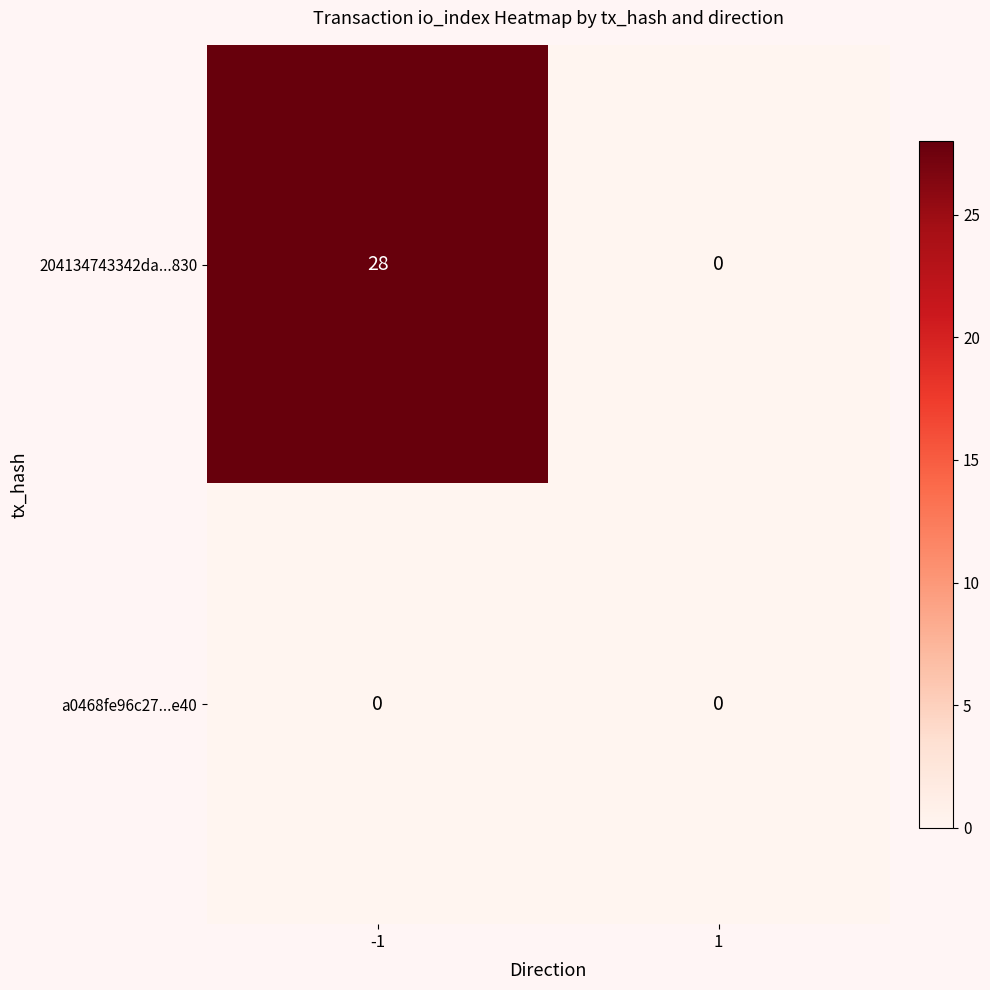

Which series has the largest range (max minus min)?

204134743342da...830